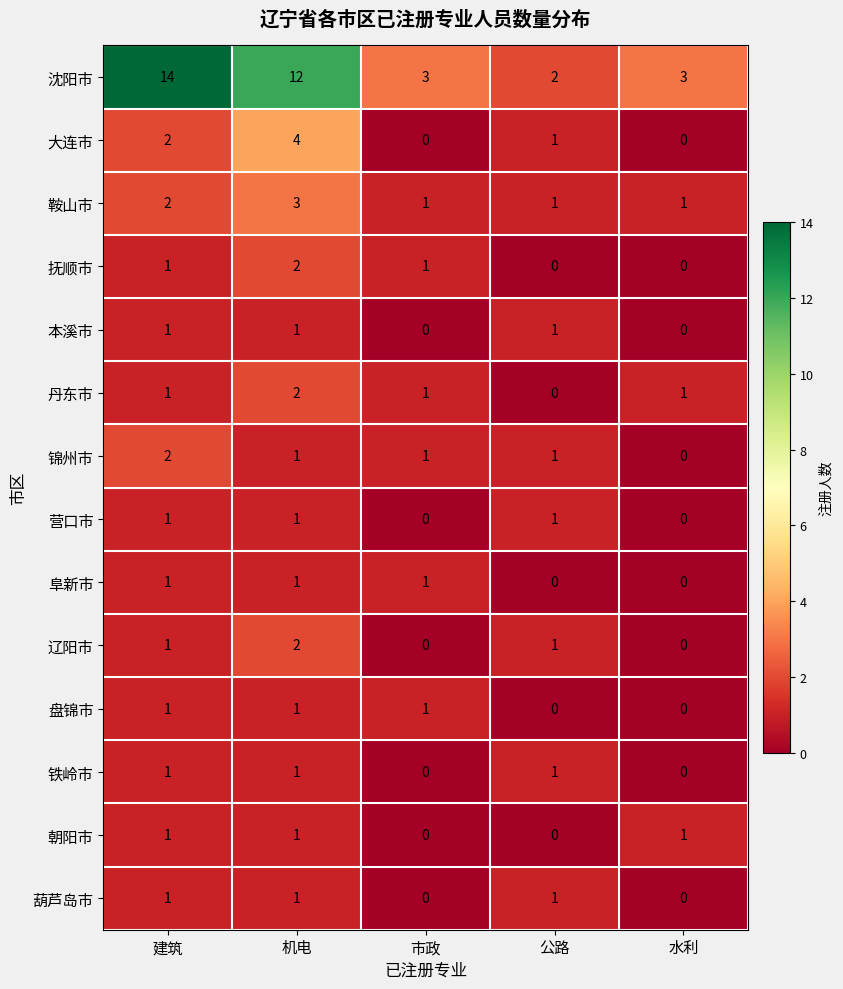

Is it true that 鞍山市 equals 0 at 公路?

False